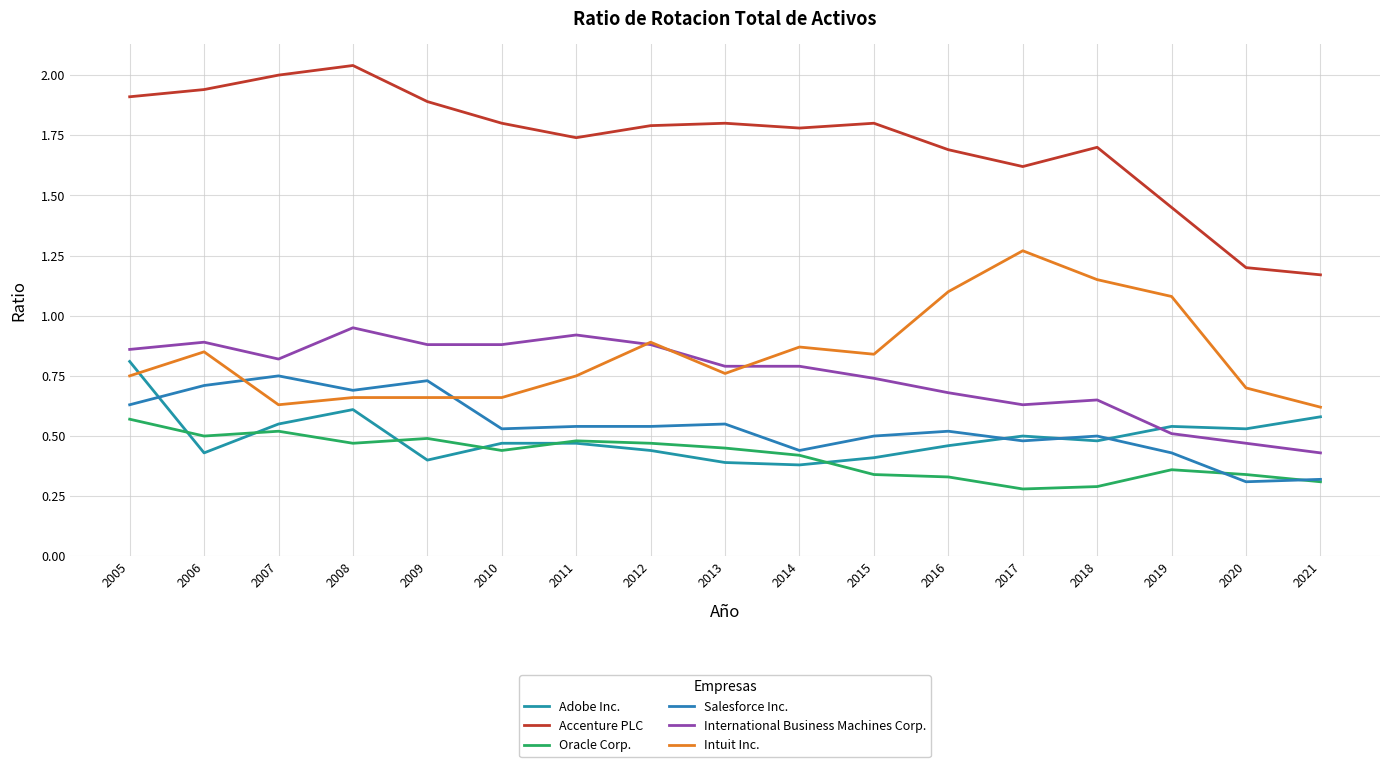

At how many categories does at least one series exceed 1?

17